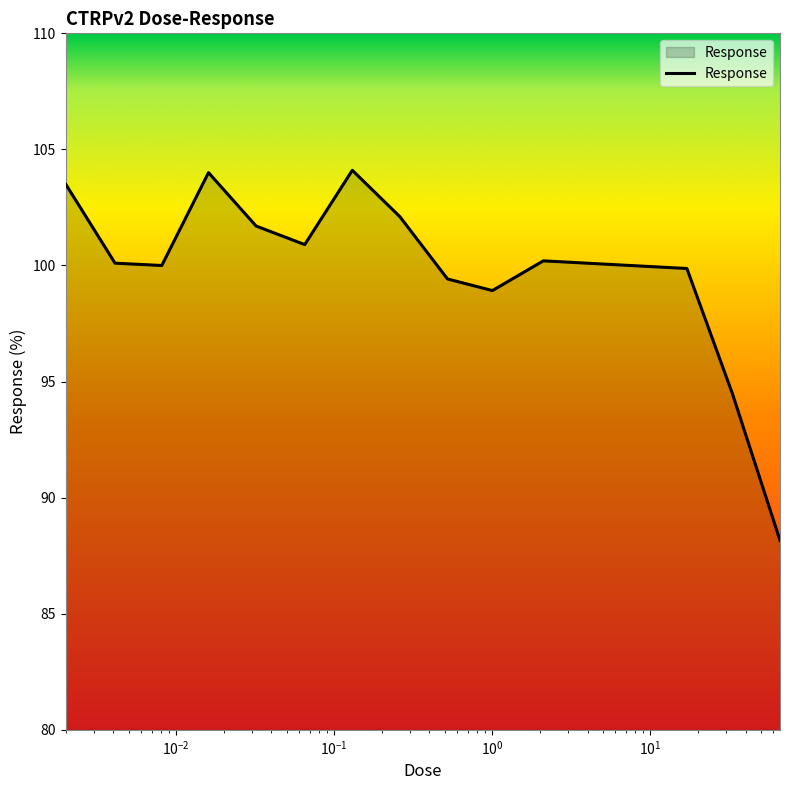

What is the difference between the second highest and minimum values?

15.8